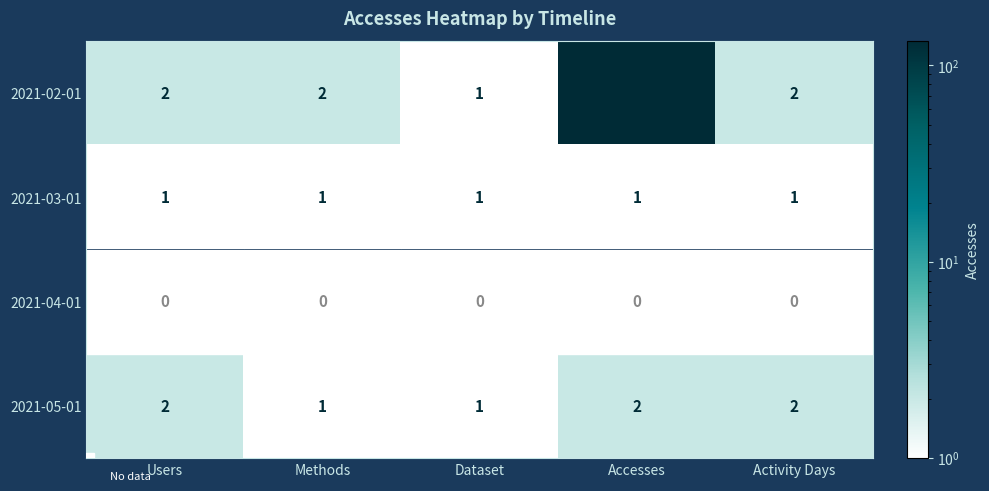

What is the smallest value displayed?

1.0